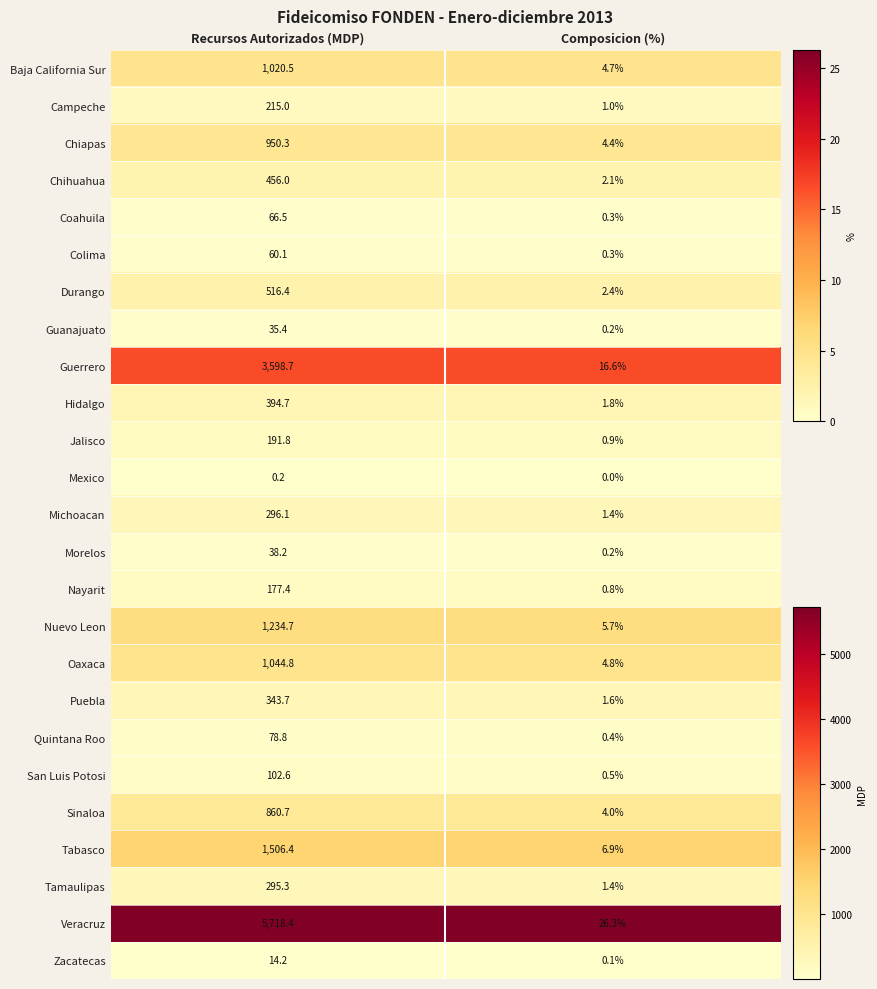

What is the spread (max minus min) of values at Composicion (%)?

26.3